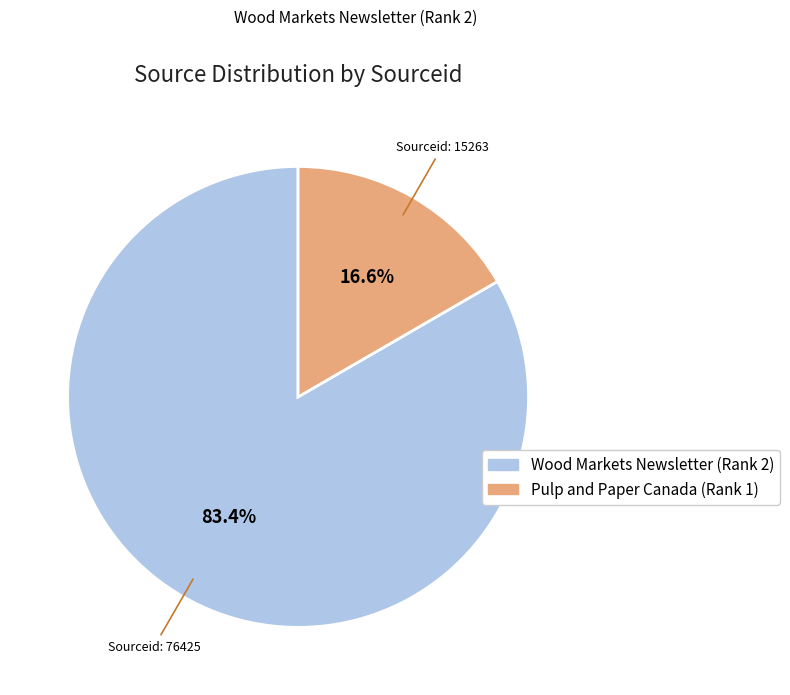

To the nearest percent, what portion does Wood Markets Newsletter (Rank 2) represent?

83%